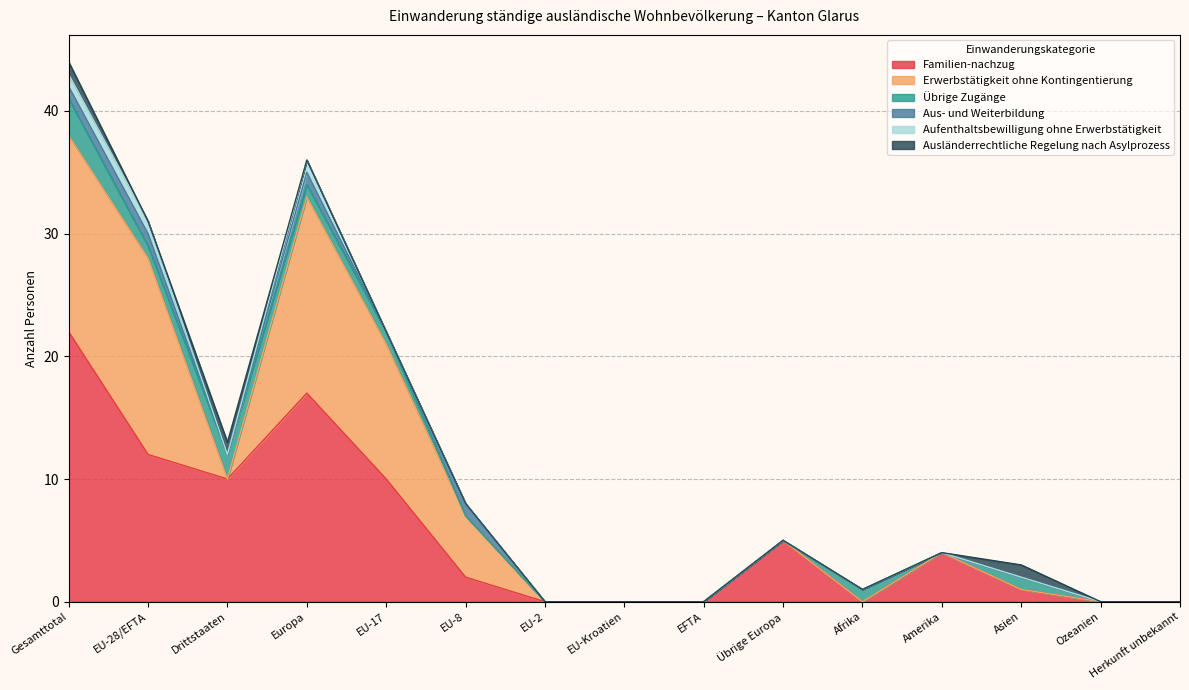

What are all the series names shown in the legend?

Familien-nachzug, Erwerbstätigkeit ohne Kontingentierung, Übrige Zugänge, Aus- und Weiterbildung, Aufenthaltsbewilligung ohne Erwerbstätigkeit, Ausländerrechtliche Regelung nach Asylprozess